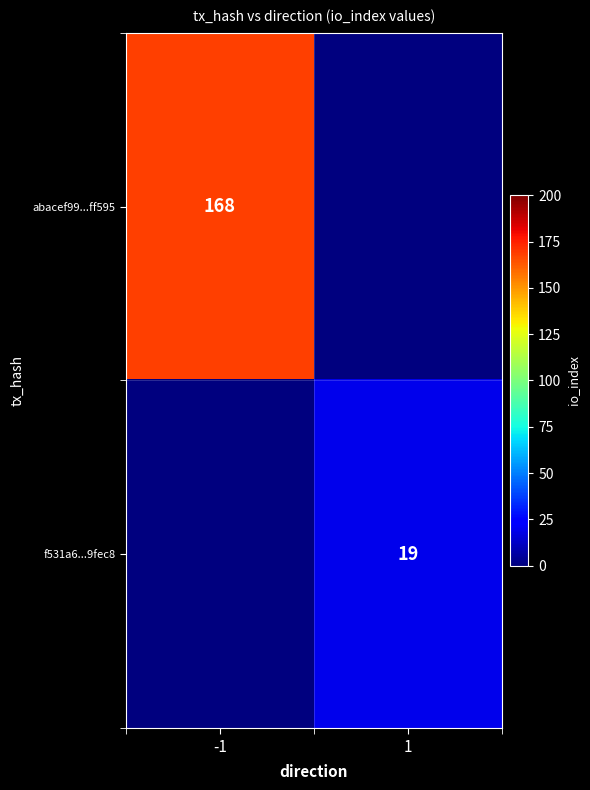

Is the value of abacef99...ff595 at -1 greater than the value of f531a6...9fec8 at 1?

Yes